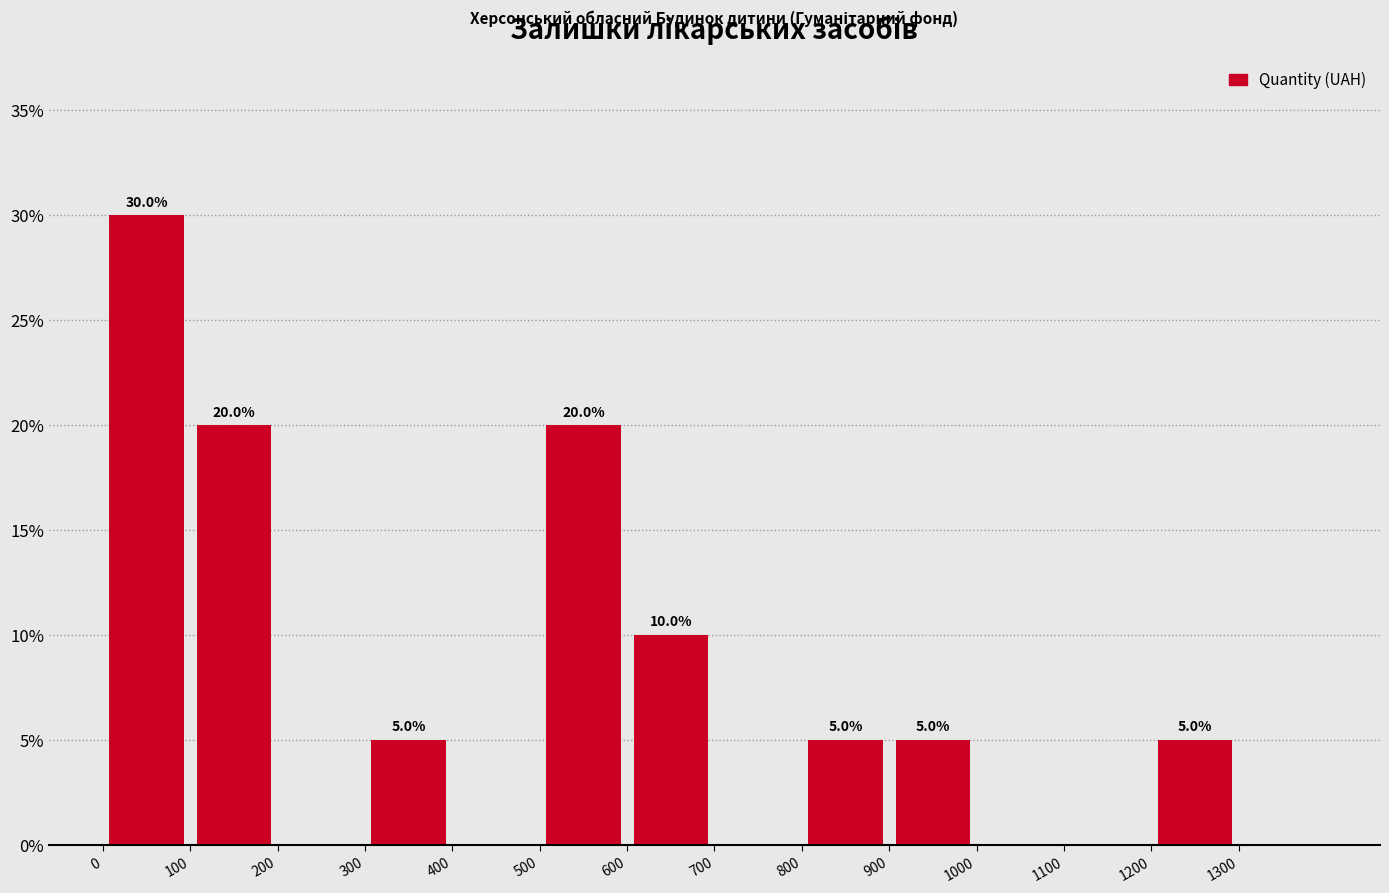

Which range on the x-axis has the tallest bar?

0 to 100